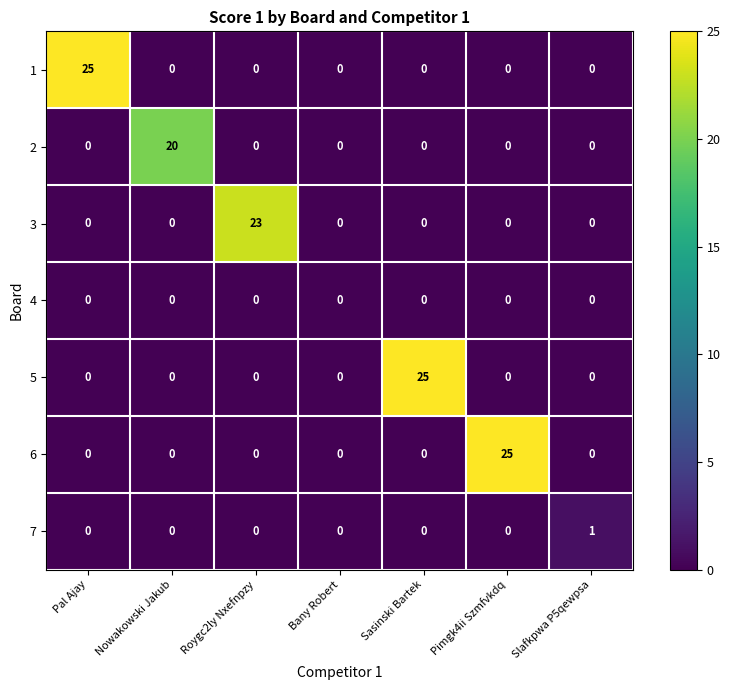

What is the maximum value shown in the chart?

25